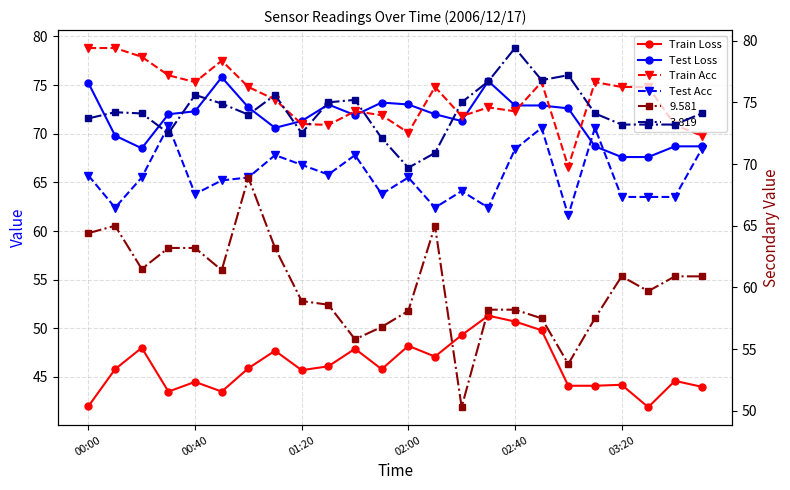

What is the spread (max minus min) of values at 13?

27.7